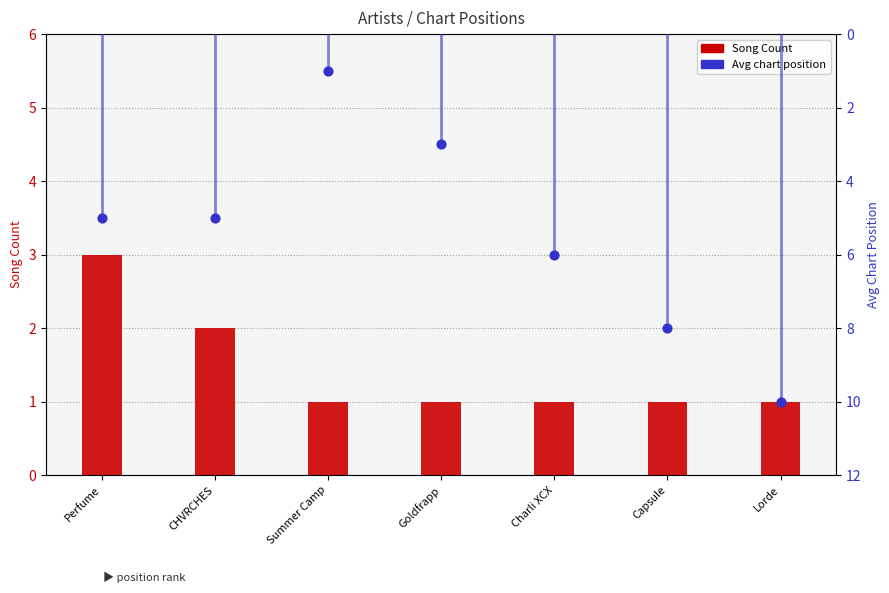

At how many categories does at least one series exceed 3?

5